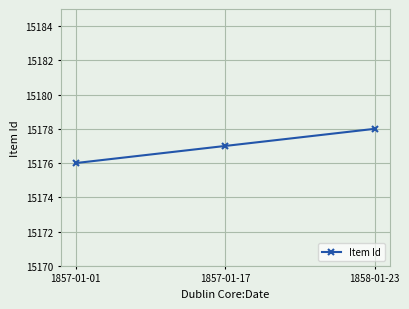

What is the value of the 2nd point from the left?

15177